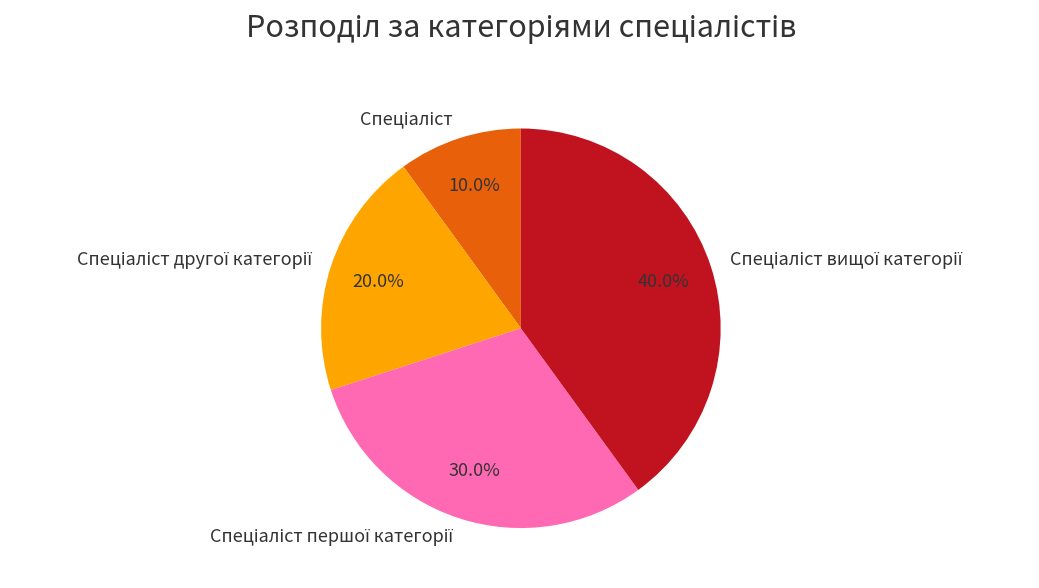

How many slices are in this pie chart?

4